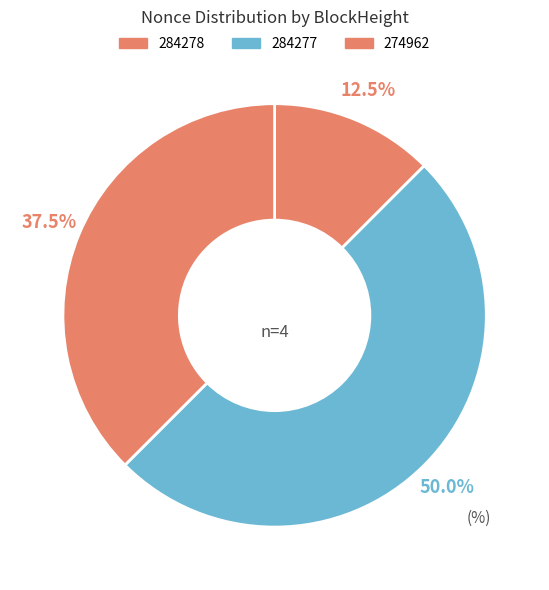

Is there any slice that represents more than half of the pie?

No